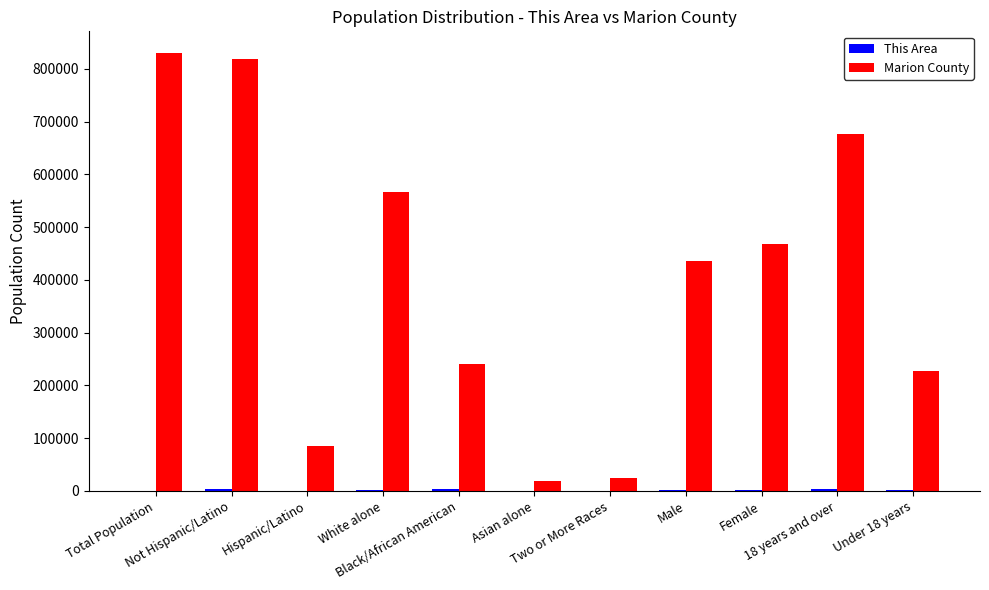

Which series has the largest total across all categories?

Marion County